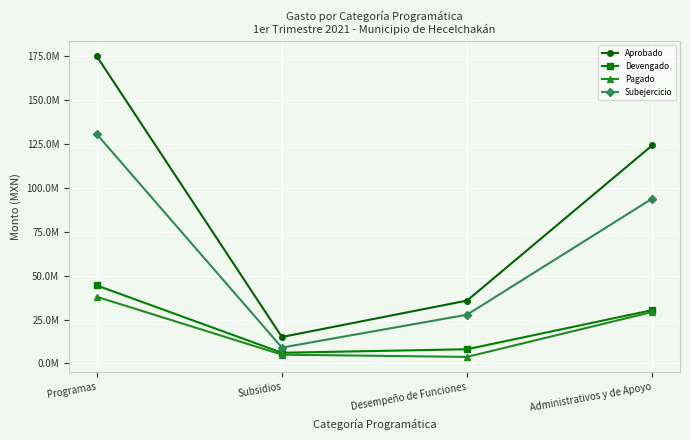

What is the label of the 4th point from the left?

Administrativos y de Apoyo